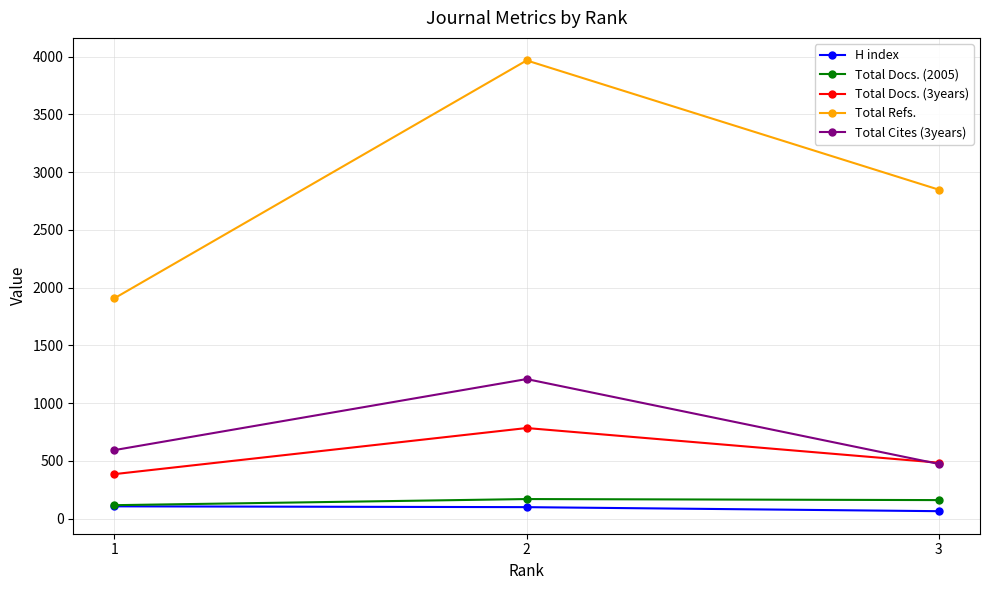

At which category is the sum across all series the highest?

2